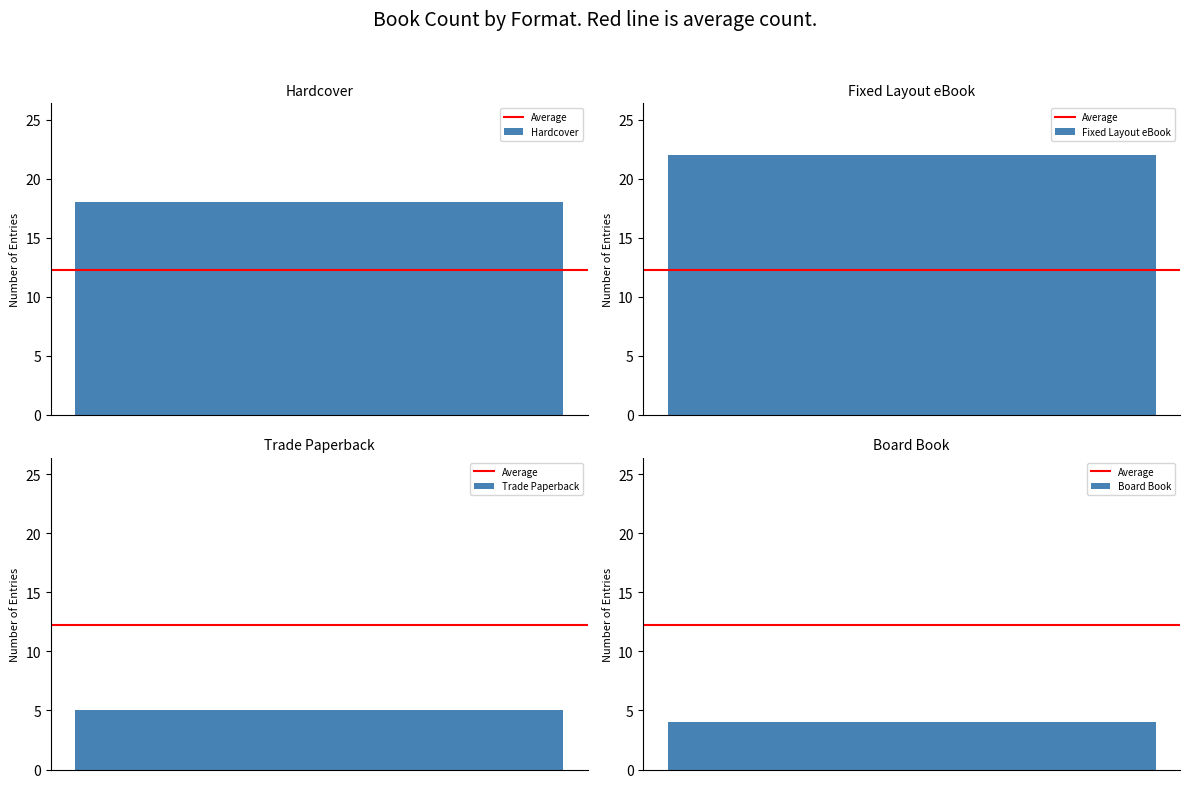

What is the change in value from Fixed Layout eBook to Board Book?

-18